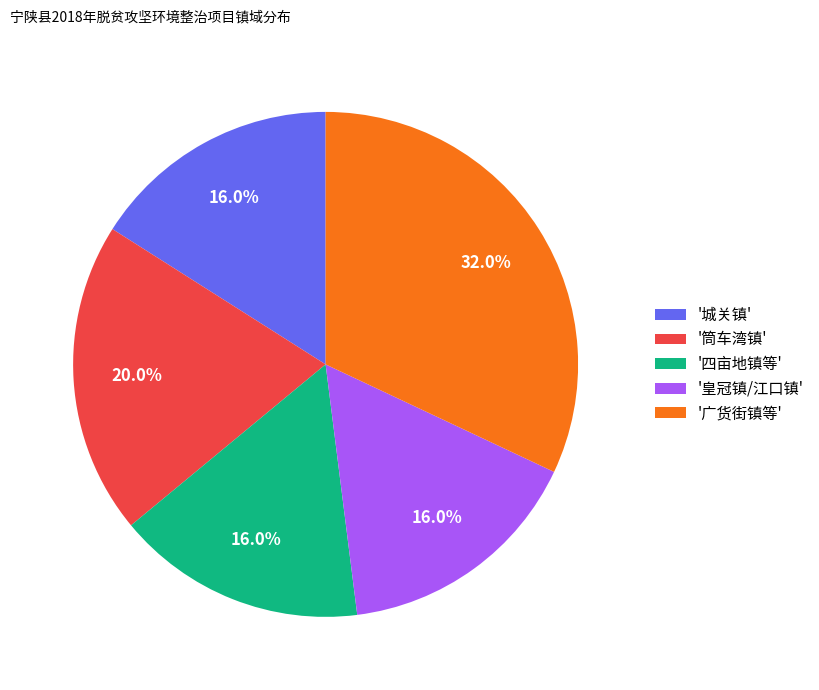

Is there any slice that represents more than half of the pie?

No